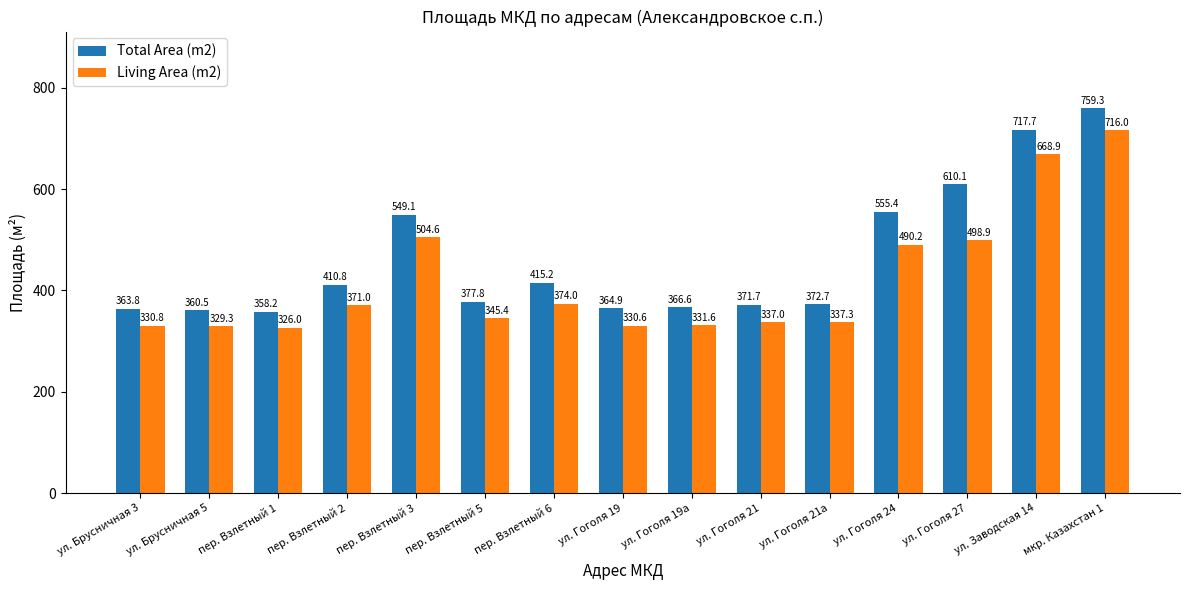

How many data points in Total Area (m2) are above 377?

8